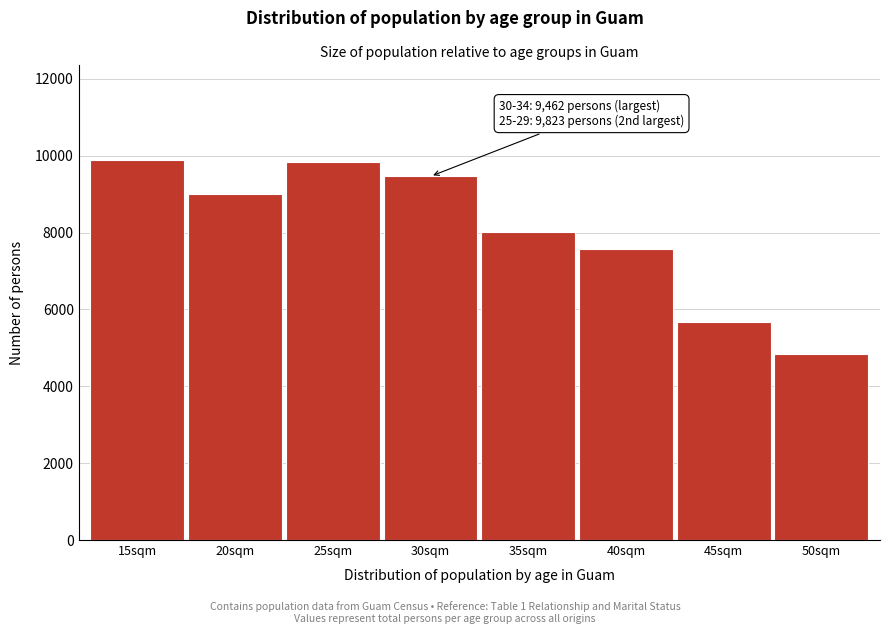

Reading left to right, transcribe all the data shown in this chart.

9880	9006	9823	9462	8018	7562	5681	4845